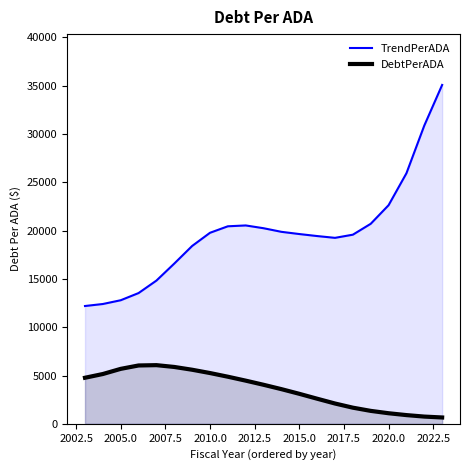

How many values in the DebtPerADA series are below 4038?

10